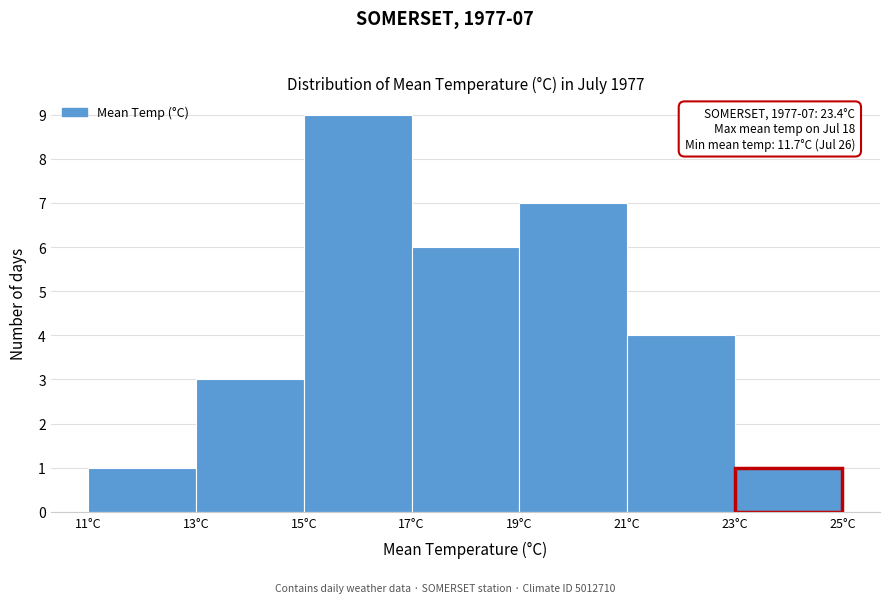

Over which range of the x-axis is the bar tallest?

15 to 17